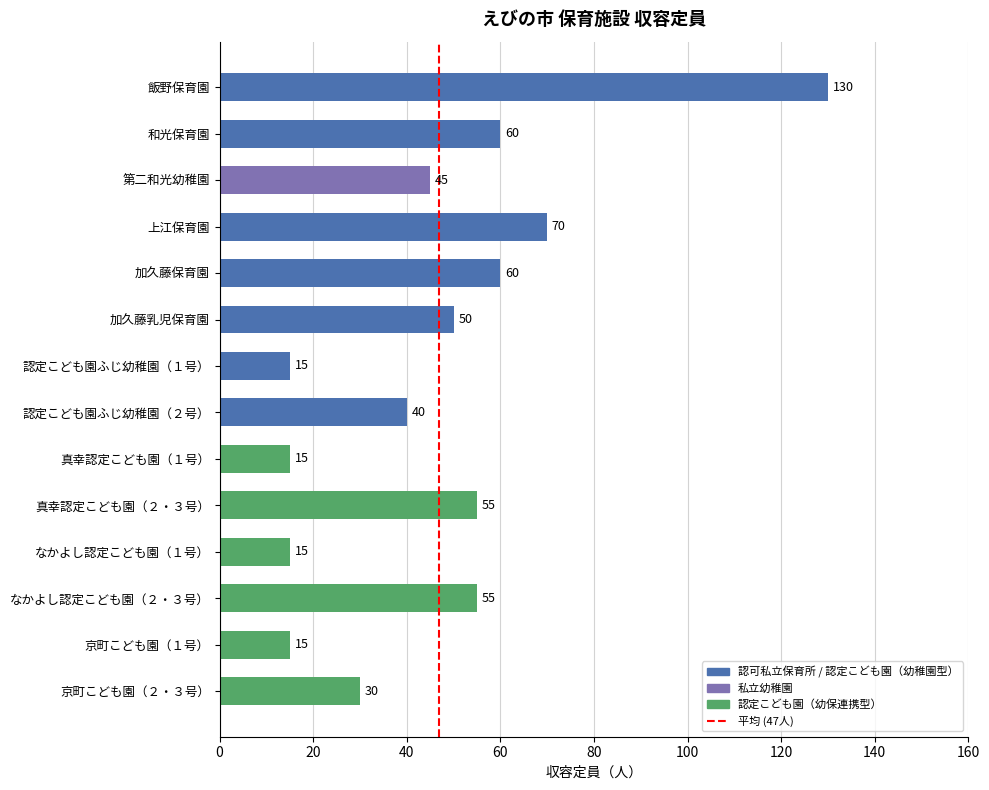

The value at 真幸認定こども園（１号） is 15. True or false?

True